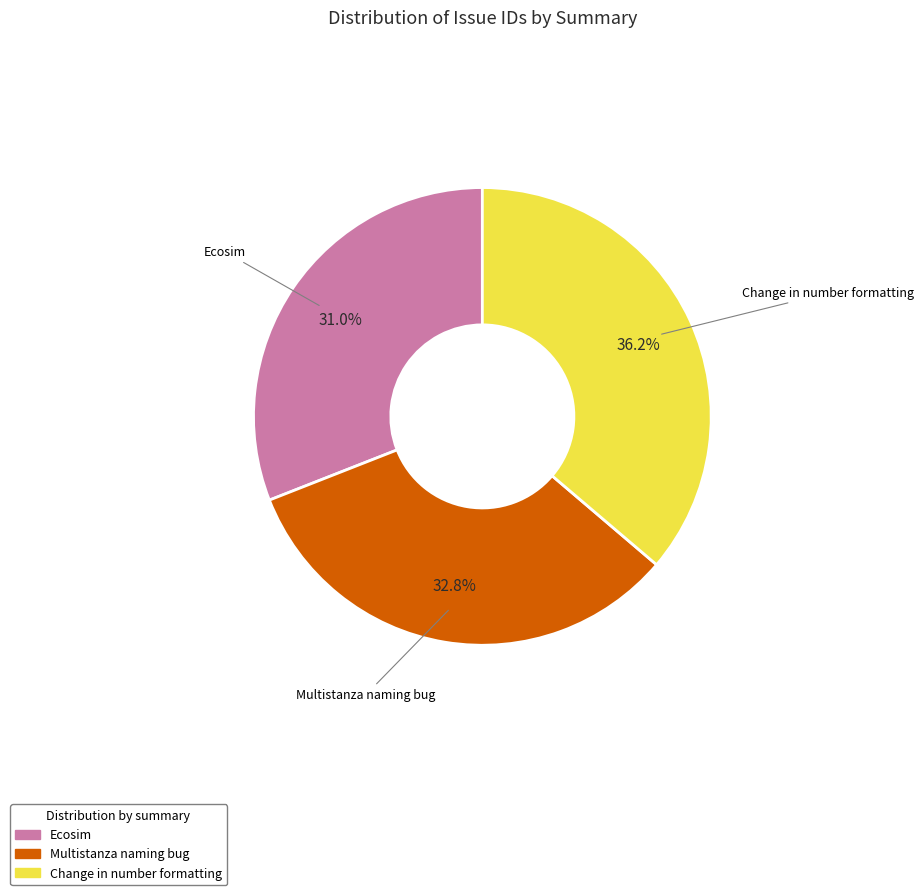

Is it true that Multistanza naming bug is 33% of the pie?

True